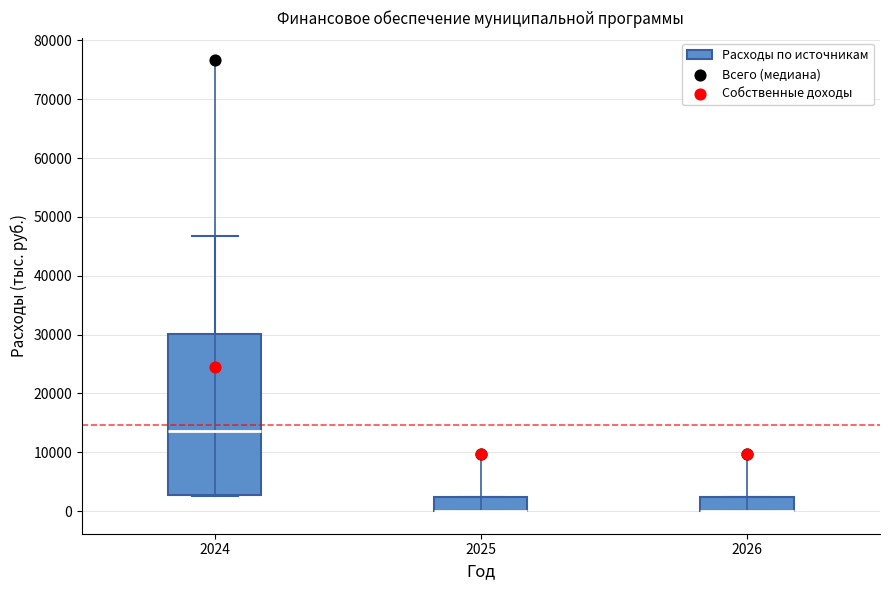

Reading left to right, transcribe this box plot: for each box, give where its median line is, the range the box spans, and where its two whiskers end, as read against the y-axis. The values are not printed on the chart, so give them approximately, as read against the axis.

2024: median 14000, box 3000 to 30000, whiskers 3000 to 47000
2025: median 0 (drawn on the box's lower edge), box 0 to 2000, whiskers 0 to 2000
2026: median 0 (drawn on the box's lower edge), box 0 to 2000, whiskers 0 to 2000